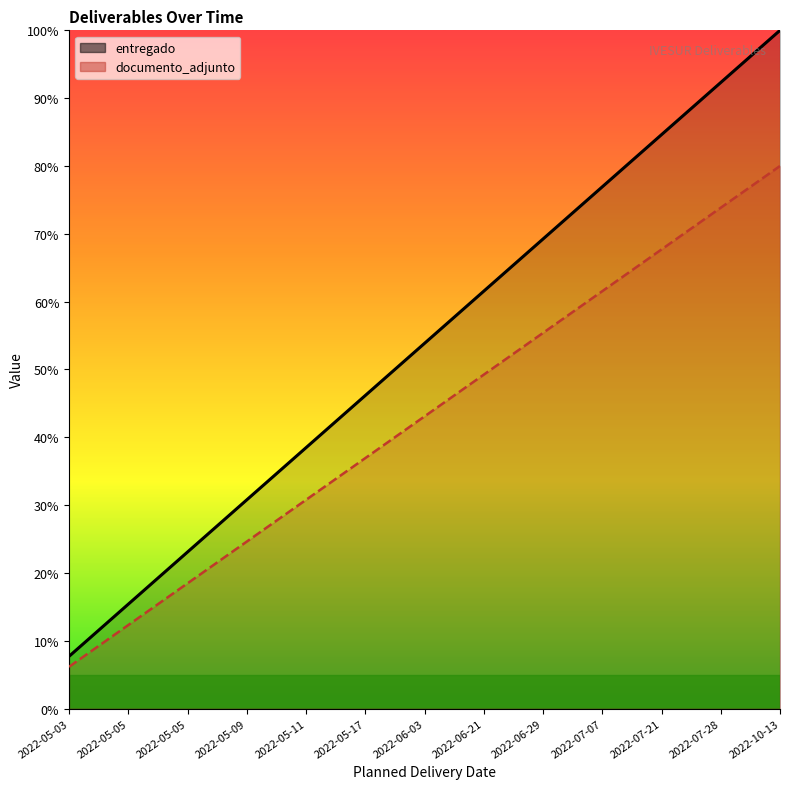

True or false: documento_adjunto and entregado cross at least once.

False